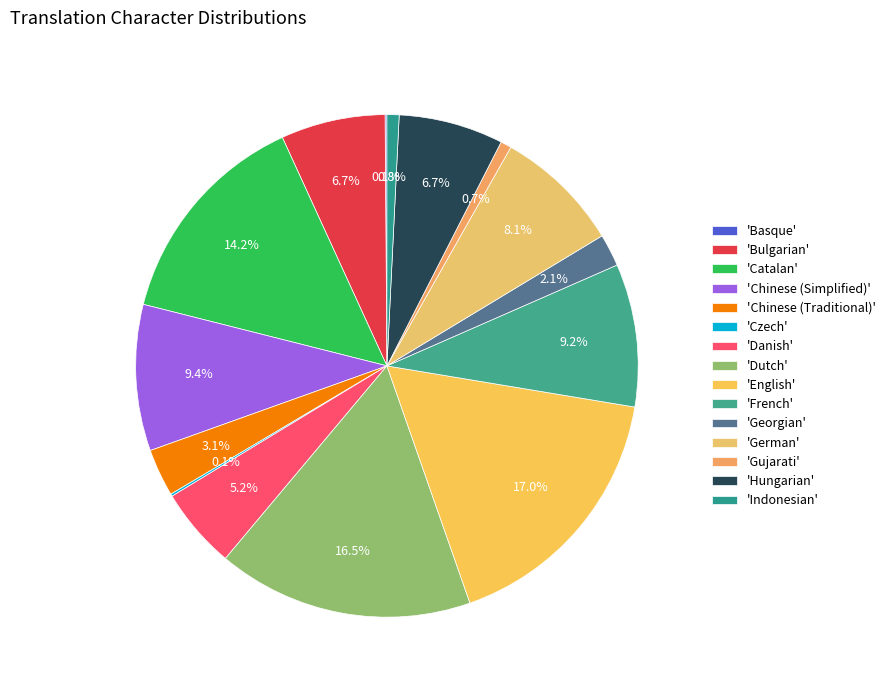

Which slice is the largest?

'English'